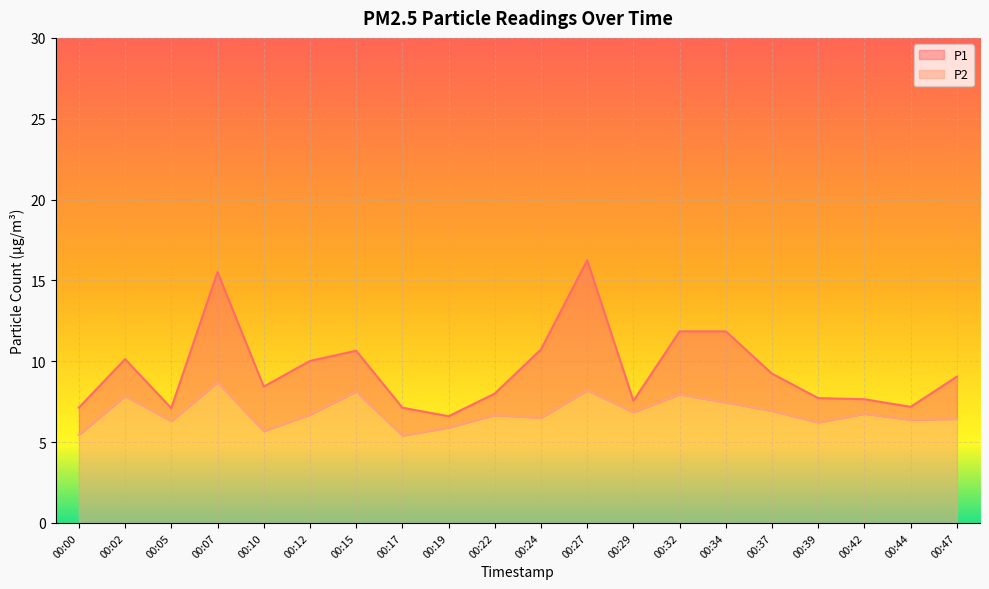

What is the difference between the maximum and minimum values in the P1 series?

9.7